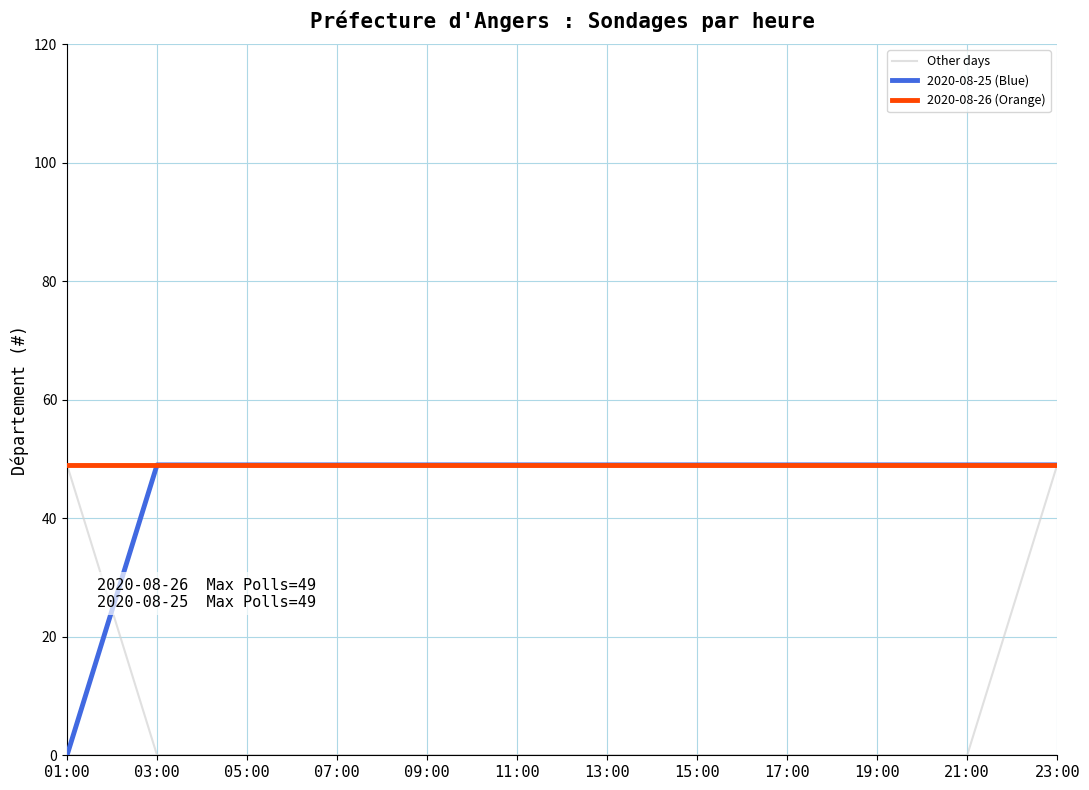

Which has a higher value, 01:00 or 13:00?

01:00